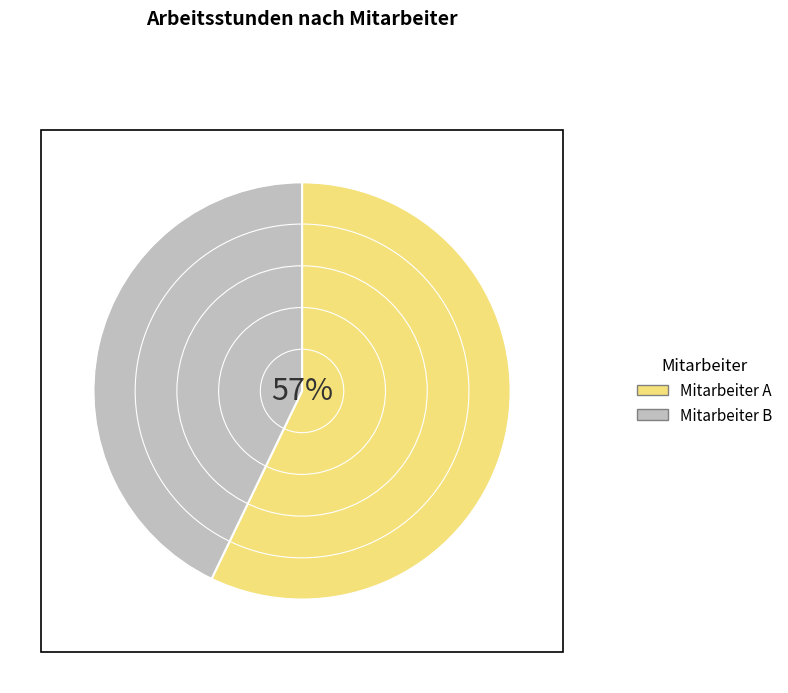

Is the sum of Mitarbeiter B and Mitarbeiter A greater than half?

Yes